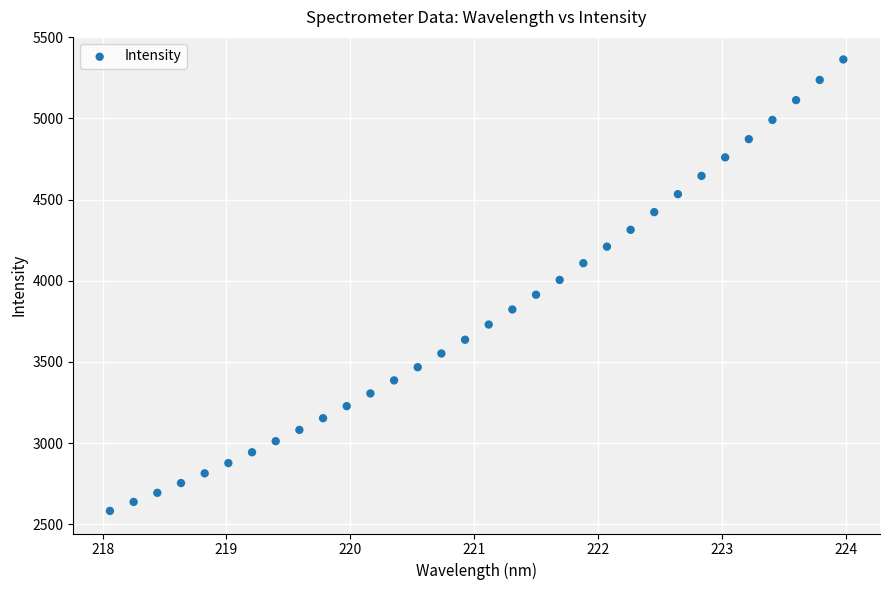

What is the range of X values (max minus min)?

5.9